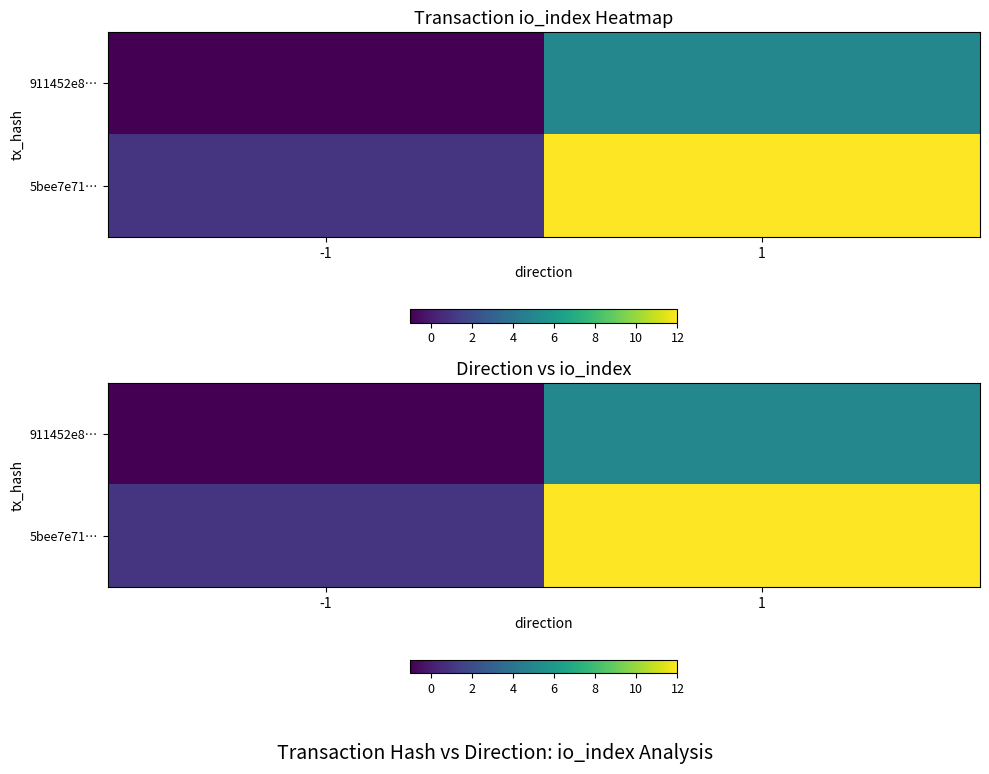

What is the smallest value displayed?

-1